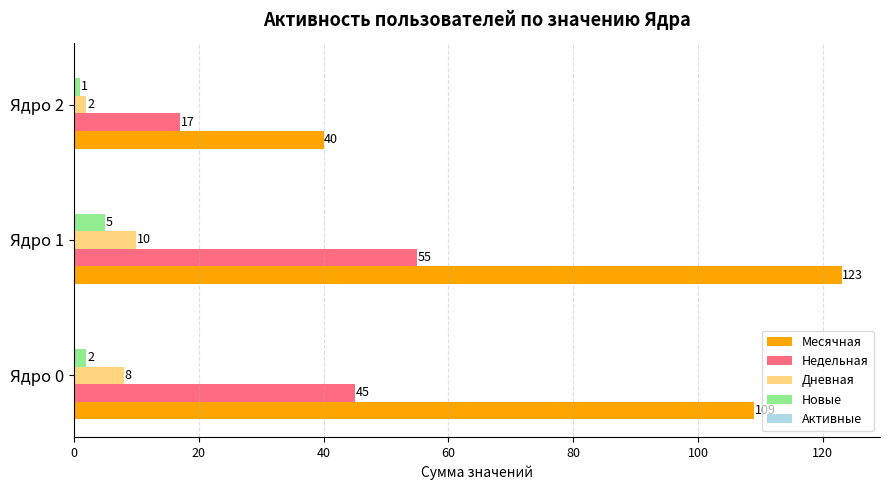

Count the Новые values in the range 1 to 5.

3